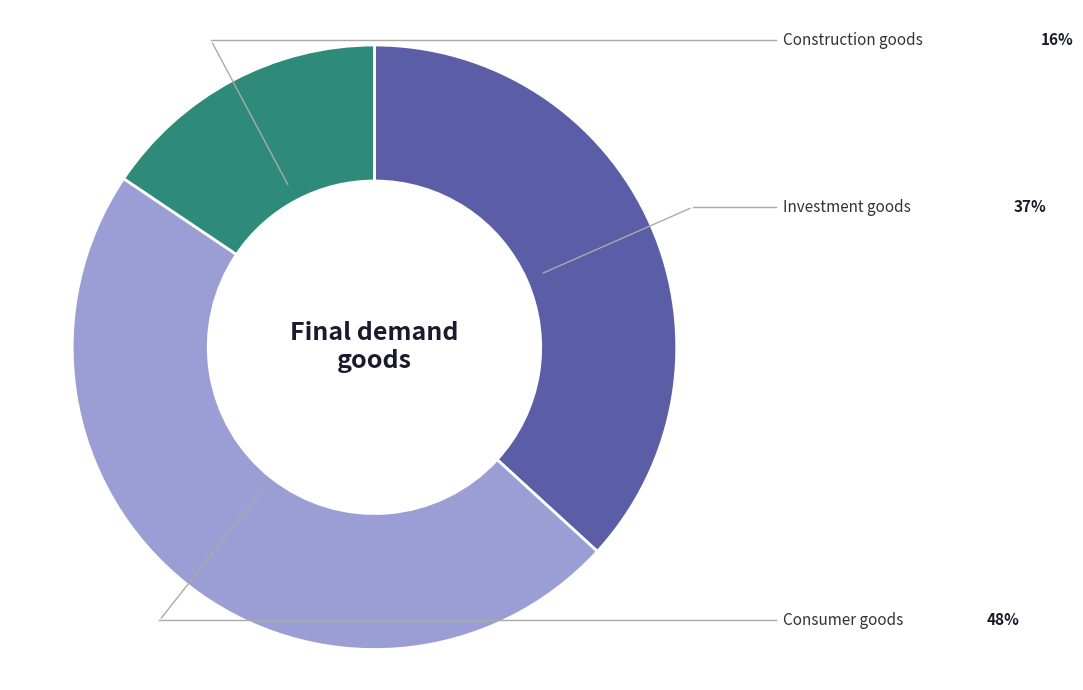

Rank the categories by value from highest to lowest.

Consumer goods, Investment goods, Construction goods